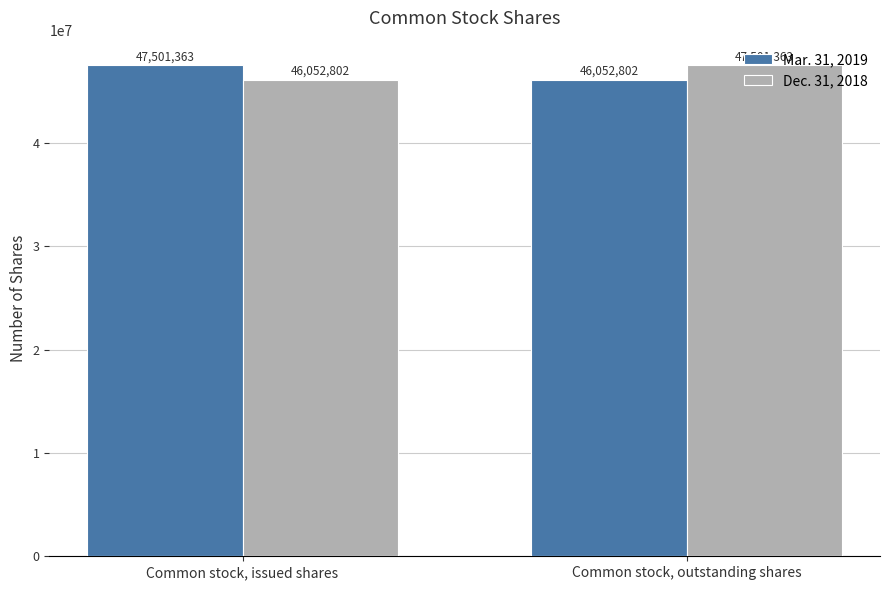

At which label does Mar. 31, 2019 reach its minimum?

Common stock, outstanding shares